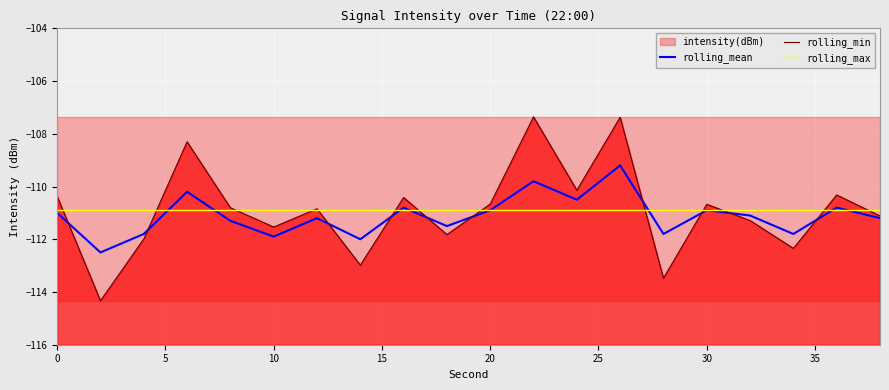

What is the average value of the rolling_mean series?

-111.1